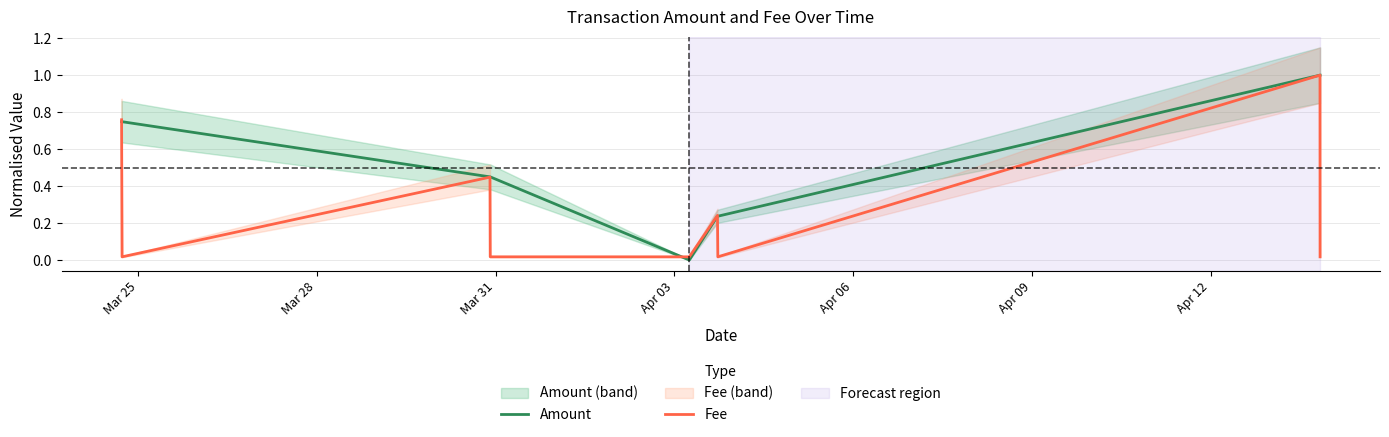

What is the maximum value for Amount?

1.0